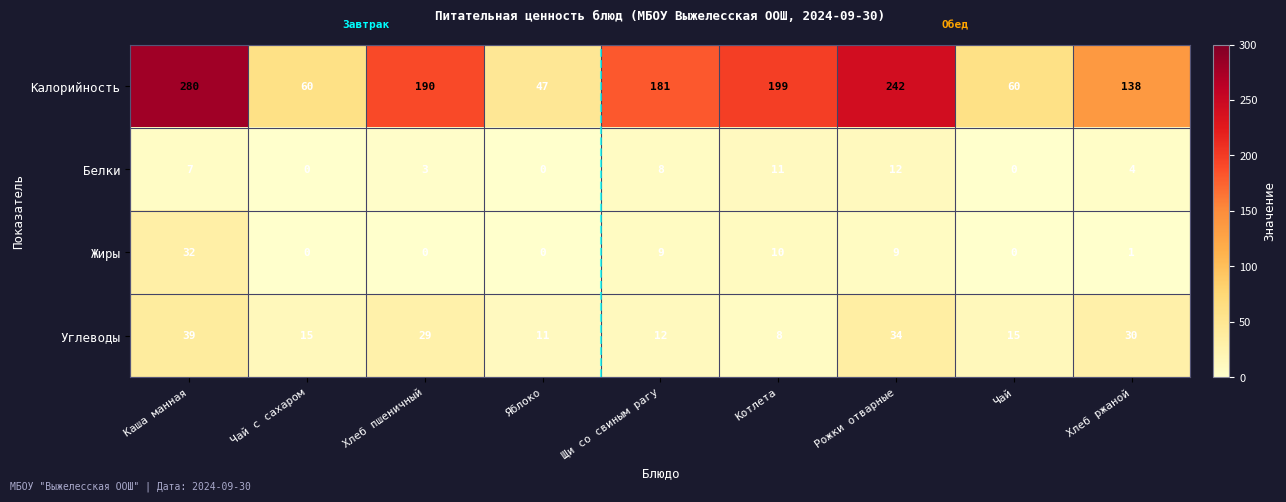

What is the difference between the maximum and minimum values in the Углеводы series?

31